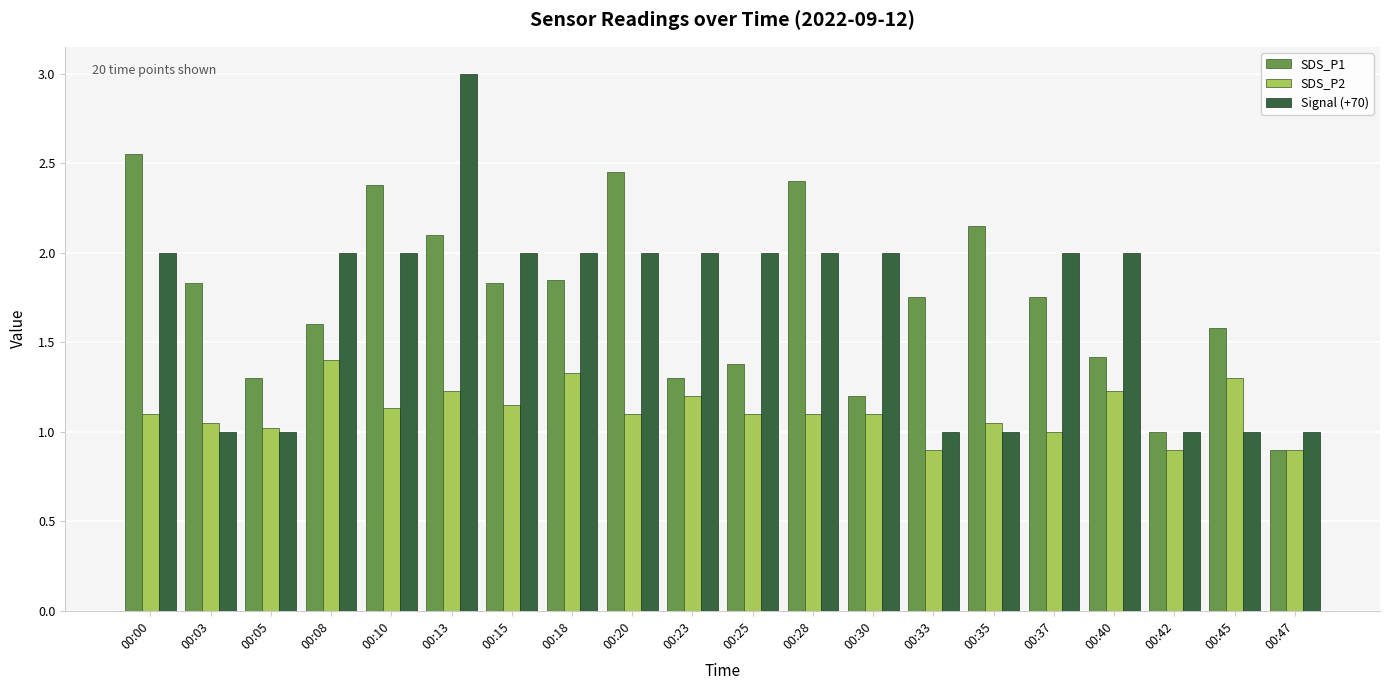

The value of SDS_P1 at 00:03 is 1.8. True or false?

True